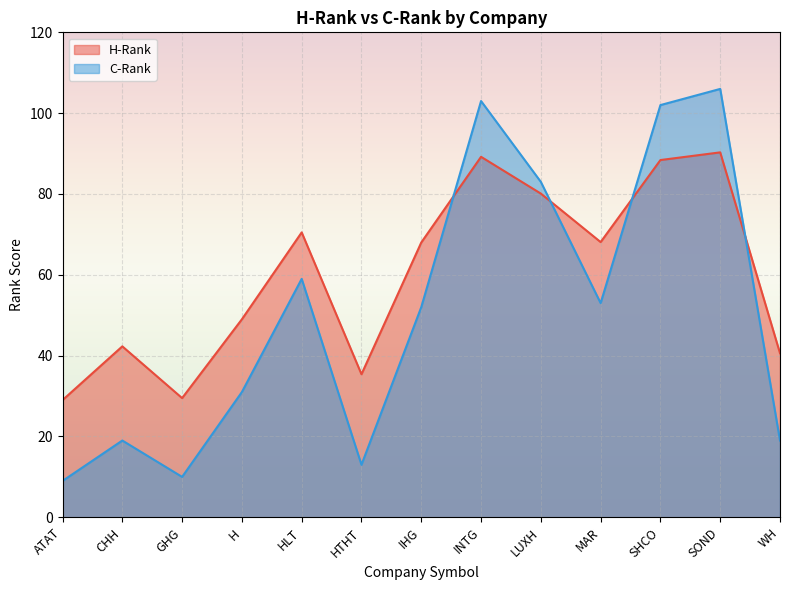

What is the total value across all series at ATAT?

38.0